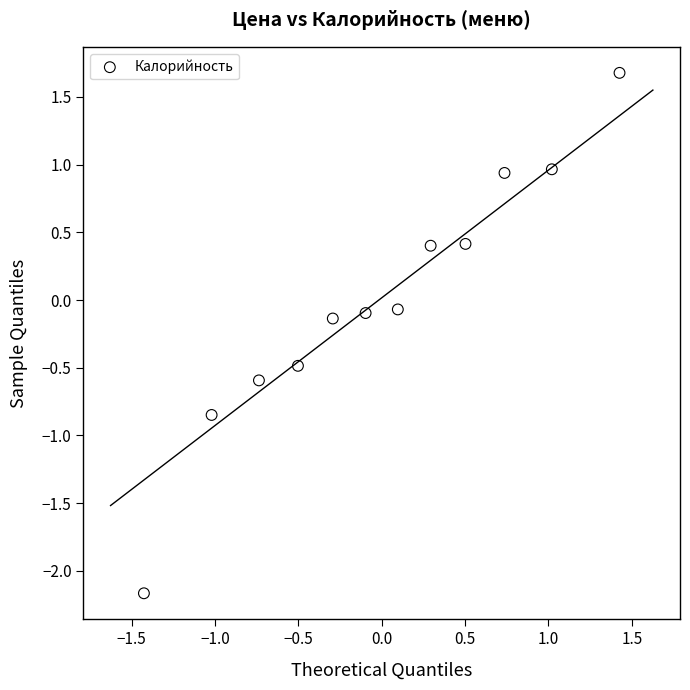

What is the range of X values (max minus min)?

2.9